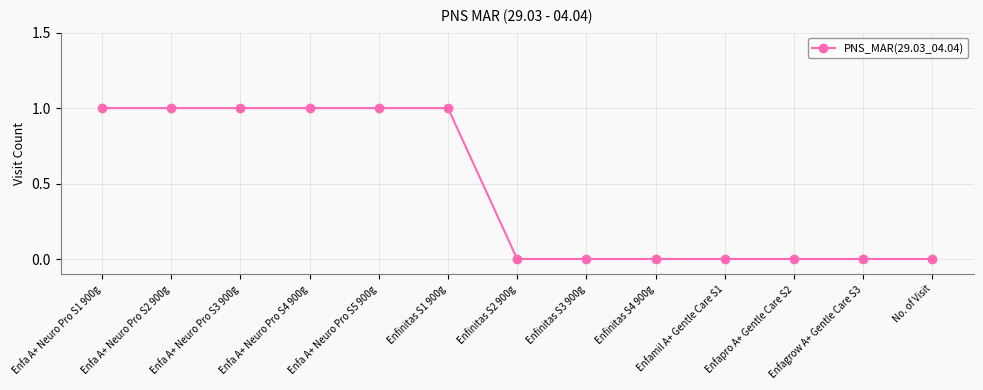

Reading right to left, what are all the values shown in this chart?

No. of Visit=0	Enfagrow A+ Gentle Care S3=0	Enfapro A+ Gentle Care S2=0	Enfamil A+ Gentle Care S1=0	Enfinitas S4 900g=0	Enfinitas S3 900g=0	Enfinitas S2 900g=0	Enfinitas S1 900g=1	Enfa A+ Neuro Pro S5 900g=1	Enfa A+ Neuro Pro S4 900g=1	Enfa A+ Neuro Pro S3 900g=1	Enfa A+ Neuro Pro S2 900g=1	Enfa A+ Neuro Pro S1 900g=1